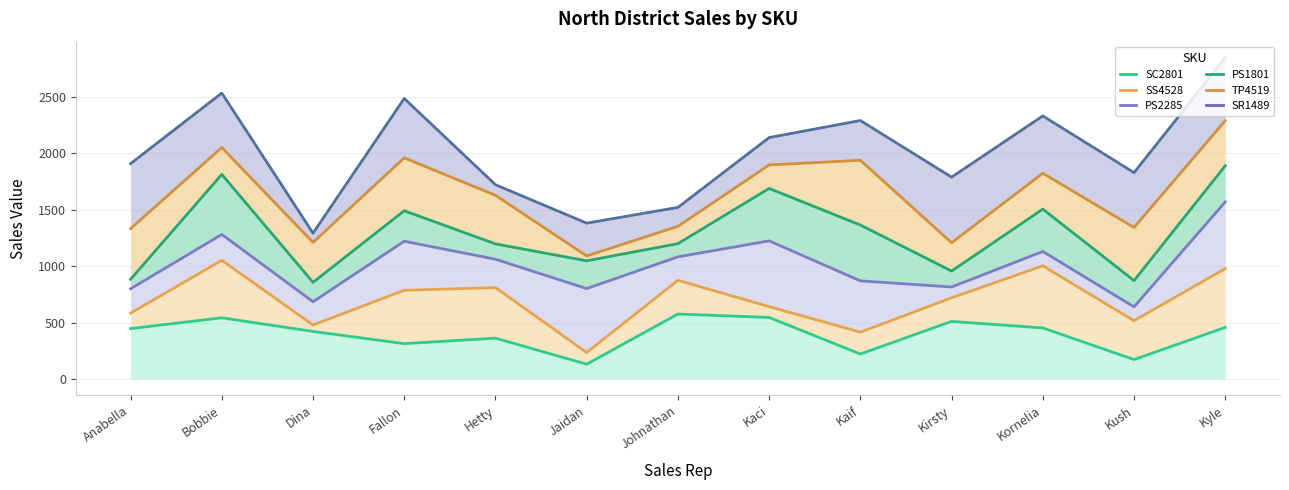

What is the label of the 4th point from the left?

Fallon